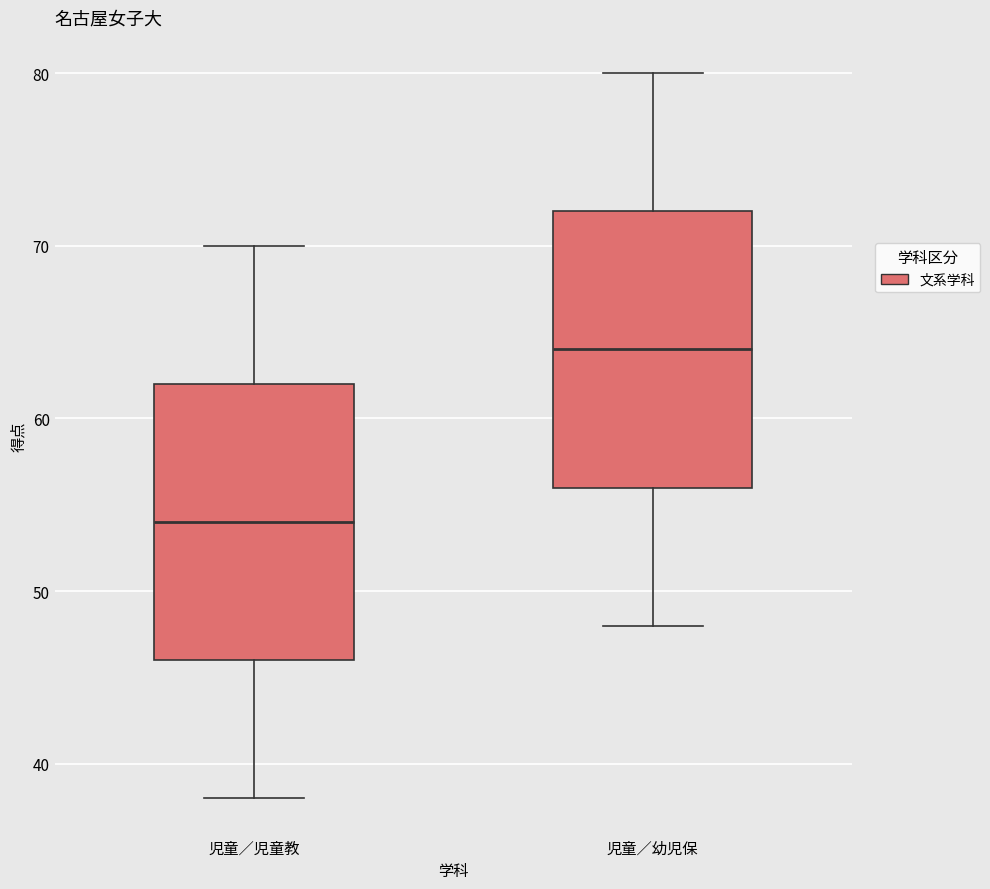

Where does the lower whisker of the box for 児童／幼児保 end on the y-axis? The values are not printed on the chart, so give them approximately, as read against the axis.

48